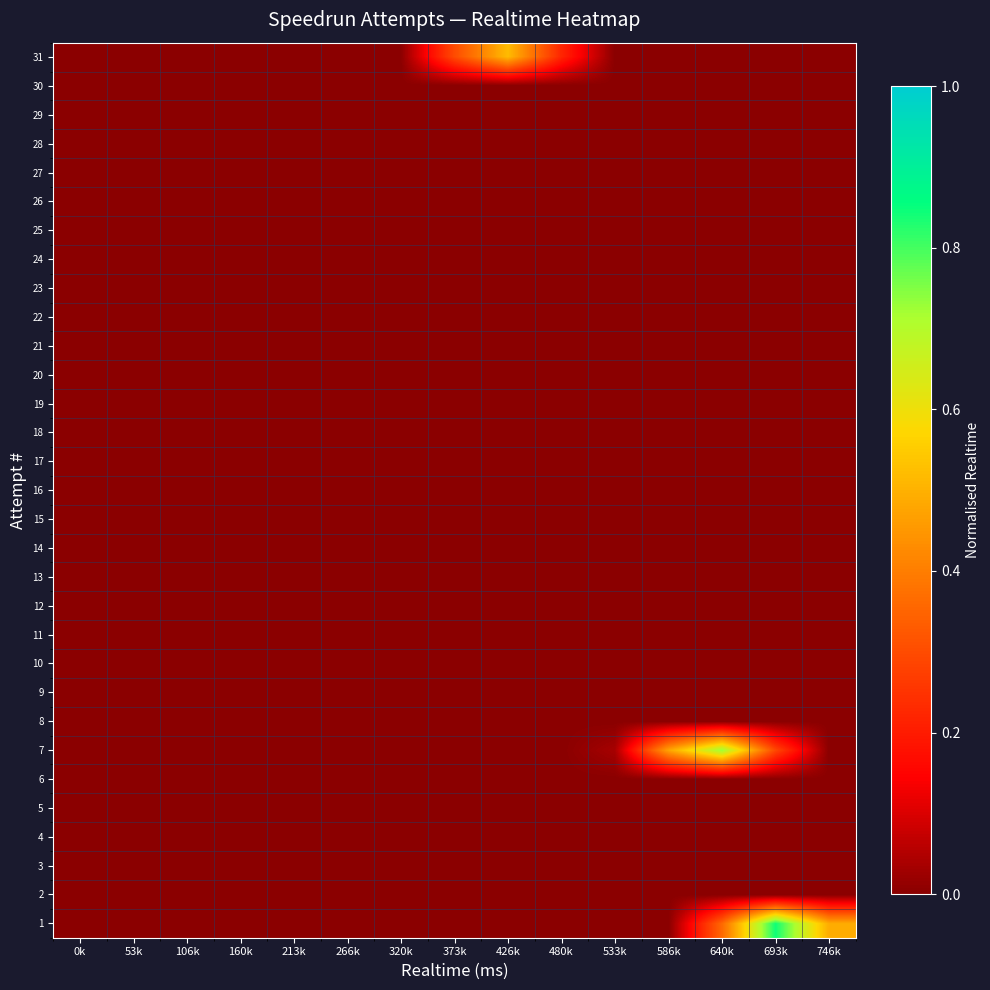

What is the difference between the highest and lowest values at 640k?

0.7